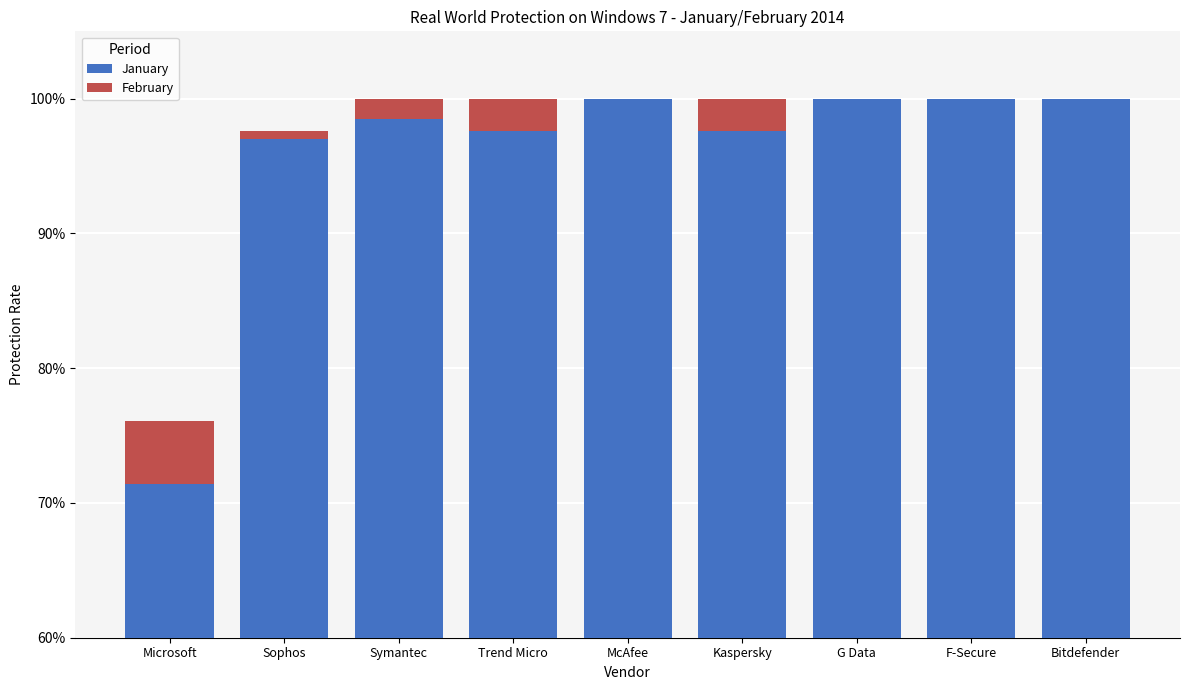

What are all the series names shown in the legend?

January, February